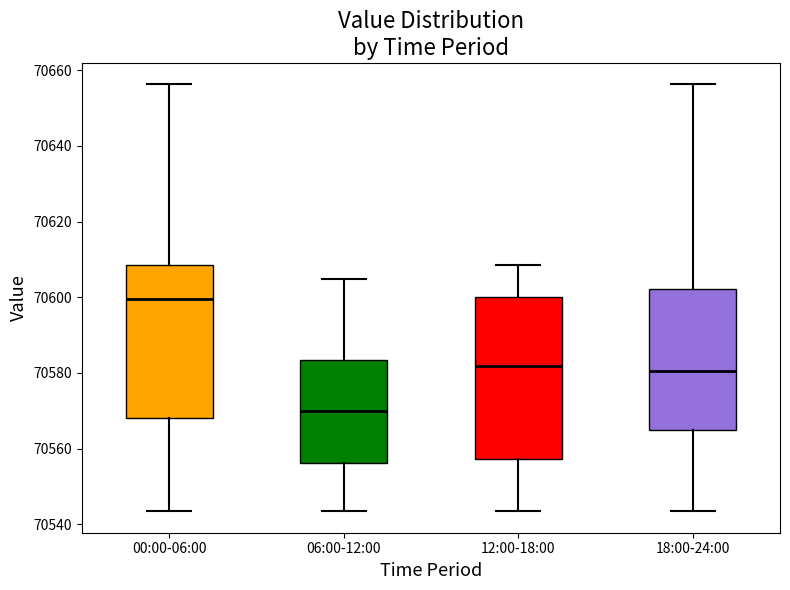

Which box's median line is the lowest?

06:00-12:00